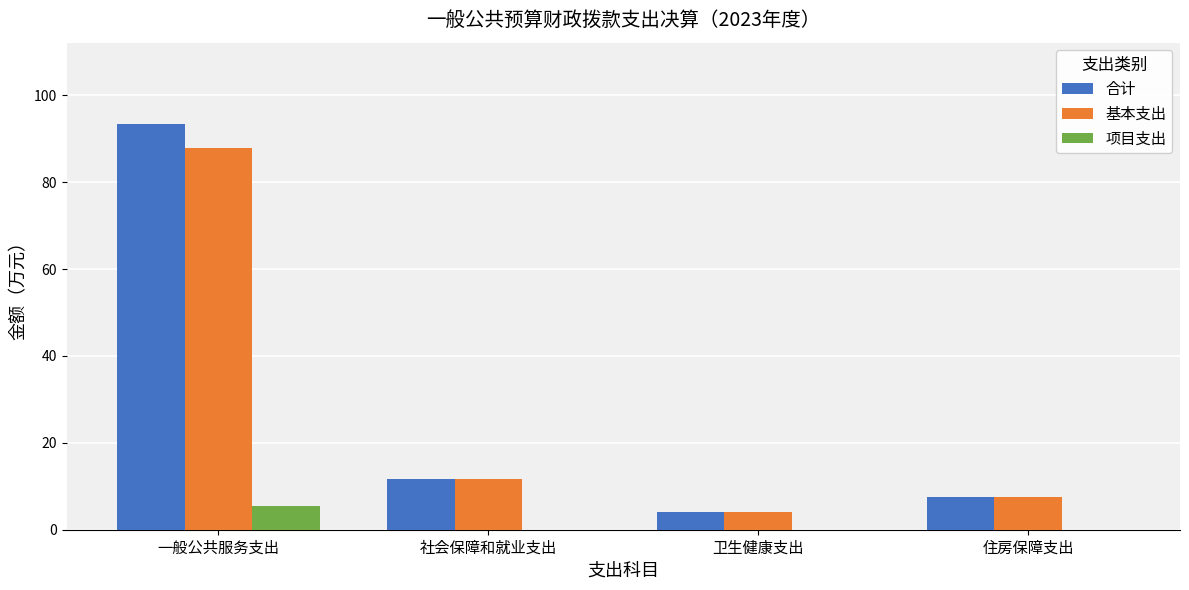

Does the chart contain stacked bars?

No